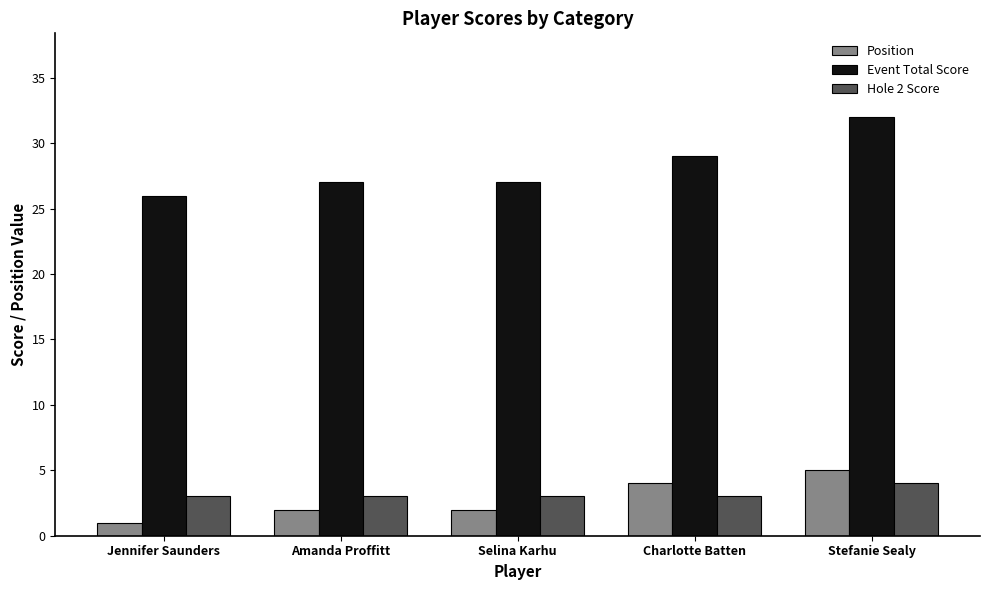

True or false: Hole 2 Score has a value of 3 at Selina Karhu.

True